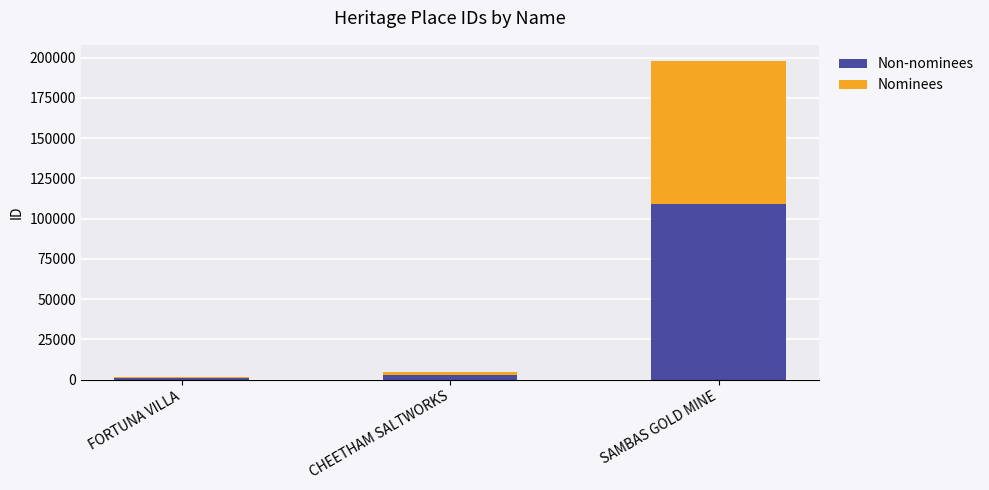

The value of Non-nominees at SAMBAS GOLD MINE is 108924. True or false?

True